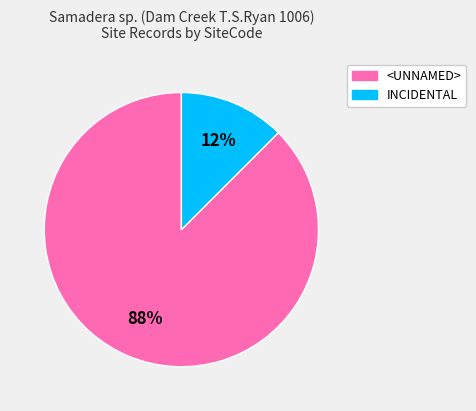

To the nearest percent, what is the combined percentage of <UNNAMED> and INCIDENTAL?

100%